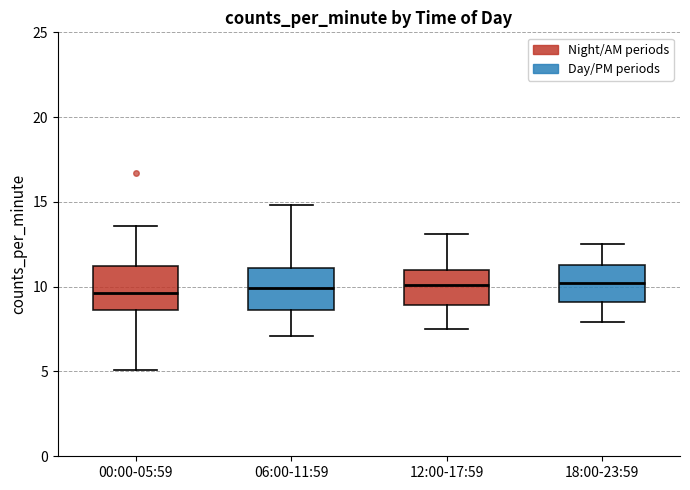

Where is the lower edge of the box for 18:00-23:59 on the y-axis? The values are not printed on the chart, so give them approximately, as read against the axis.

9.0